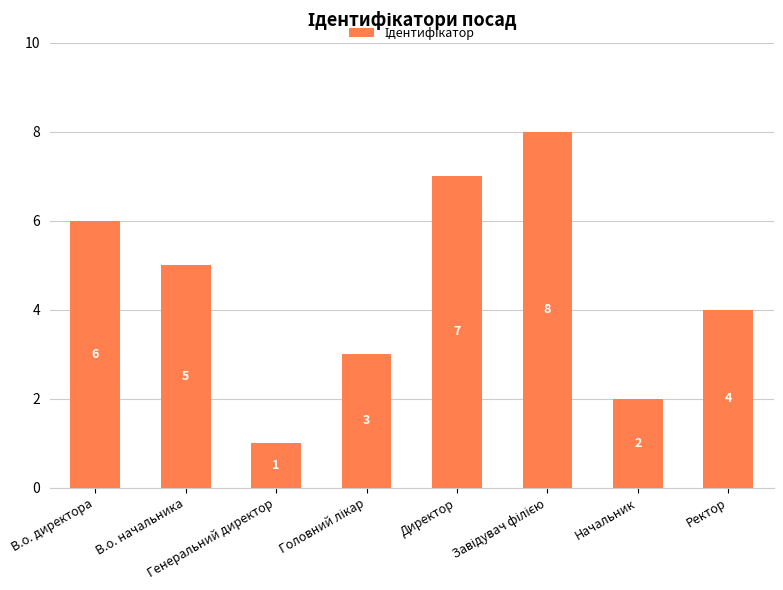

What is the difference between the second highest and second lowest values?

5